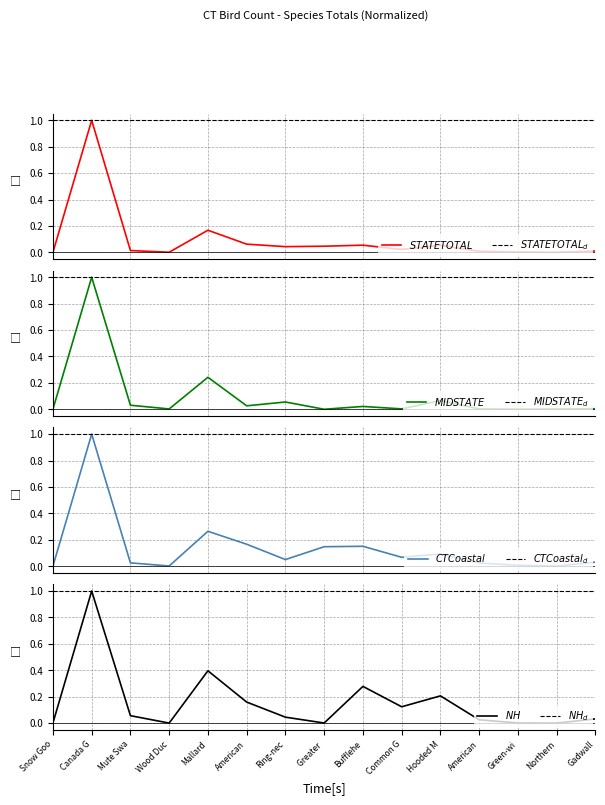

At Mute Swa, list the series in order from smallest to largest.

STATE TOTAL, CT Coastal, MIDSTATE, NH